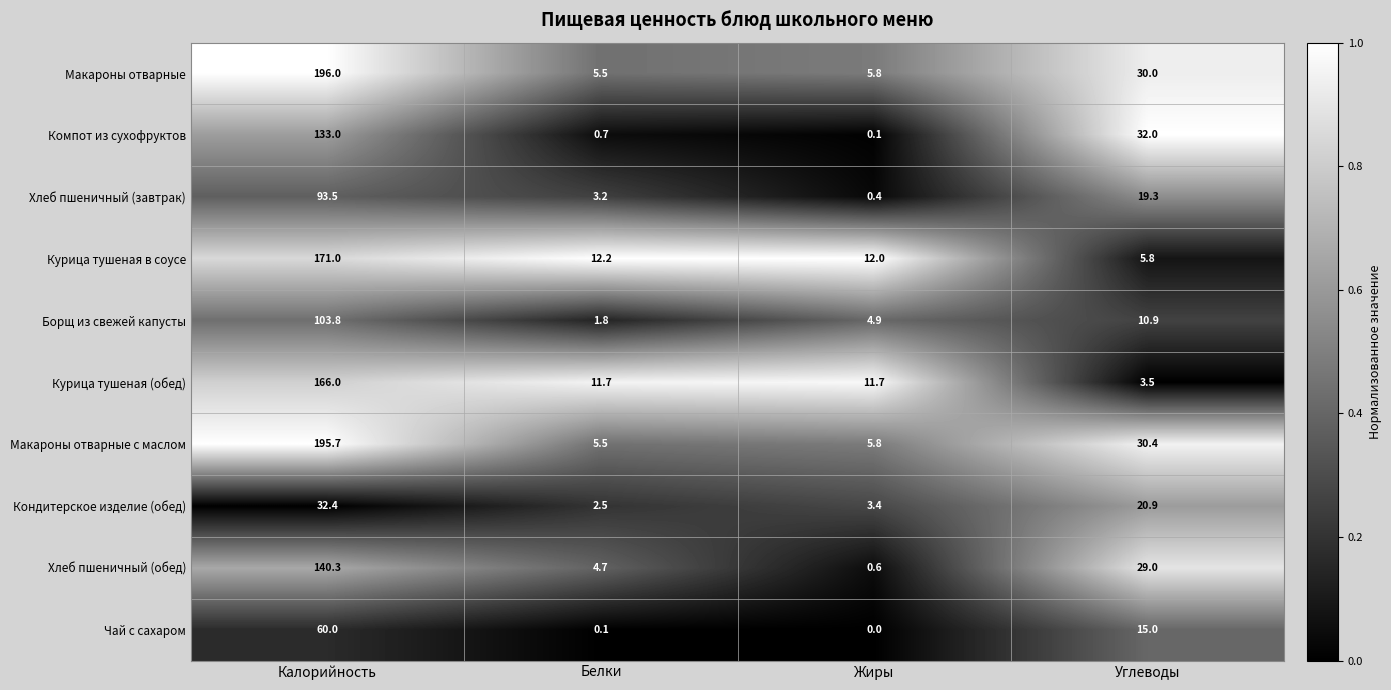

What is the maximum value shown in the chart?

196.0